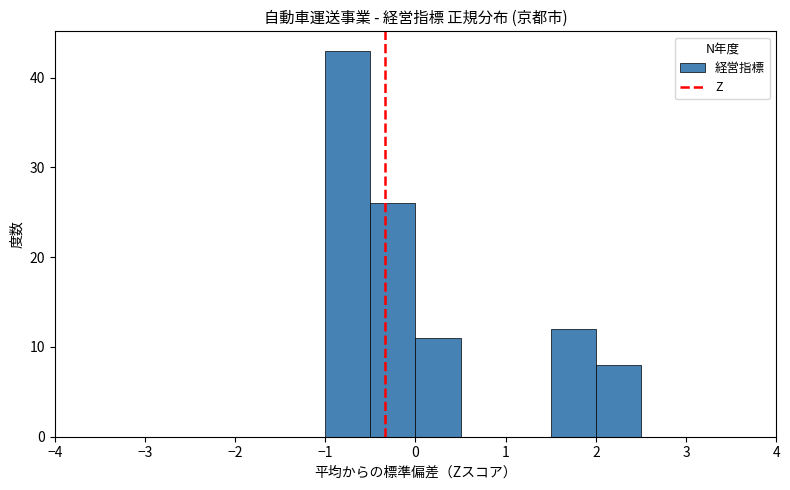

How tall is the bar that spans 2.0 to 2.5 on the x-axis? The values are not printed on the chart, so give them approximately, as read against the axis.

8